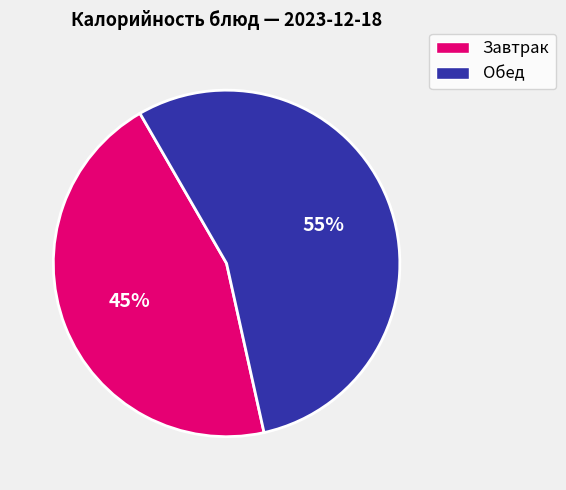

Is there any slice that represents more than half of the pie?

Yes